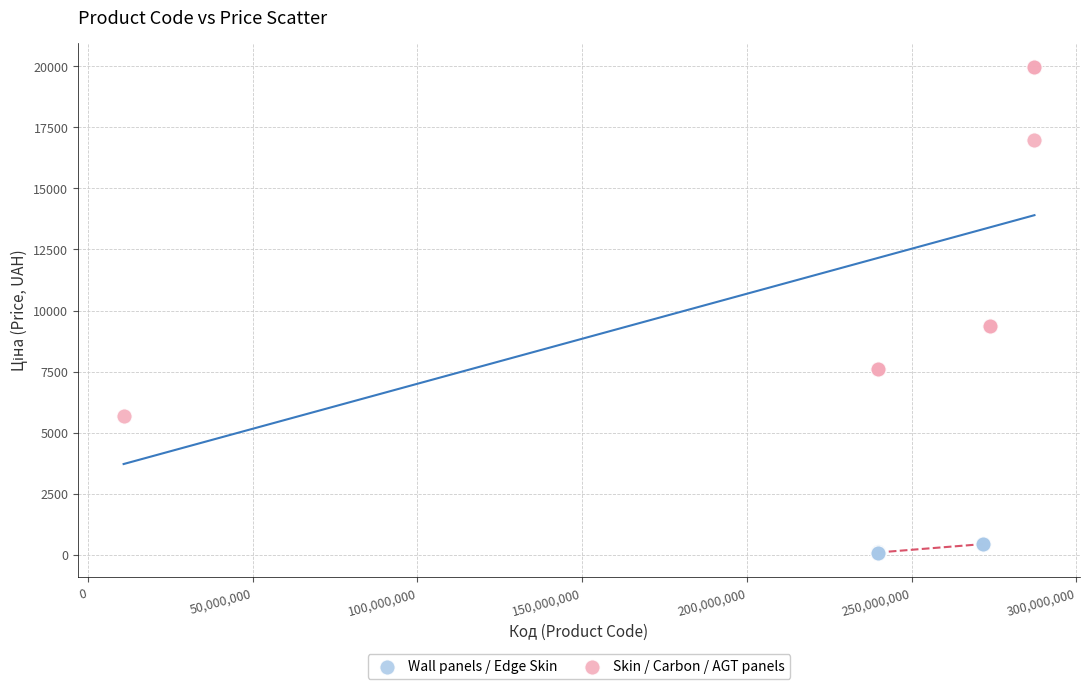

Which series reaches the maximum Y coordinate?

Skin / Carbon / AGT panels